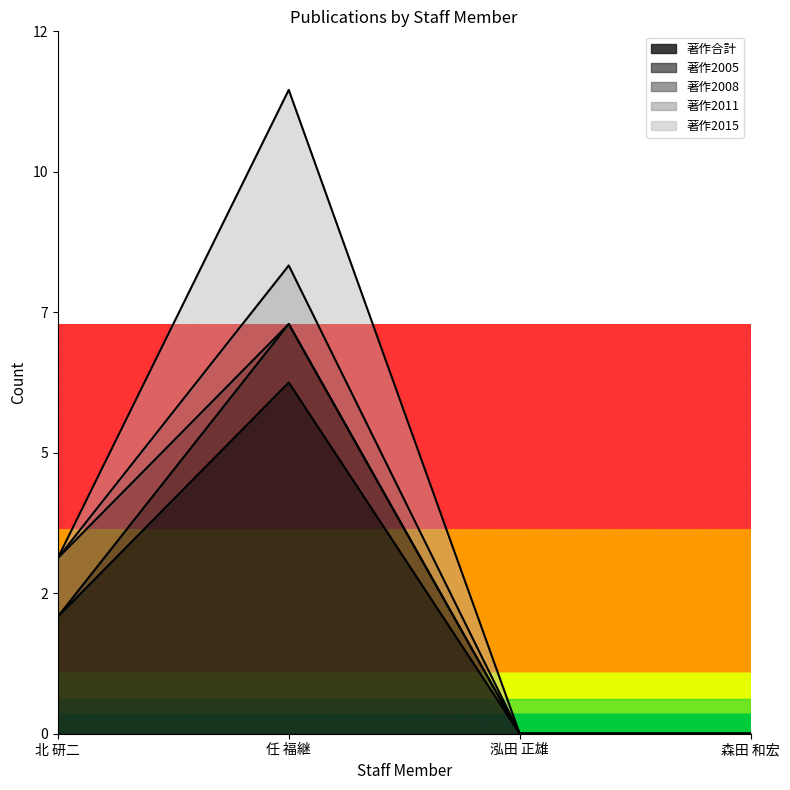

What is the label of the 4th point from the left?

森田 和宏